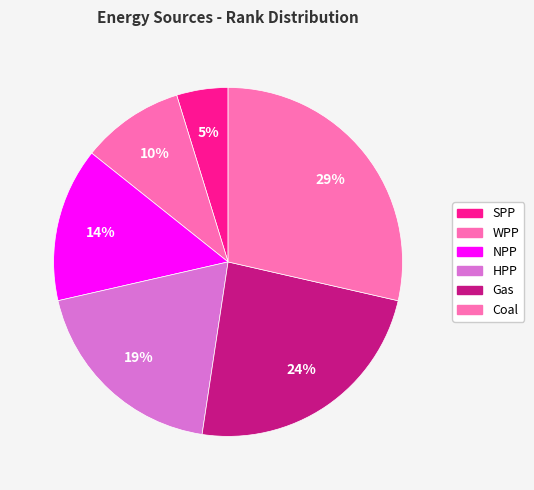

How many slices are in this pie chart?

6